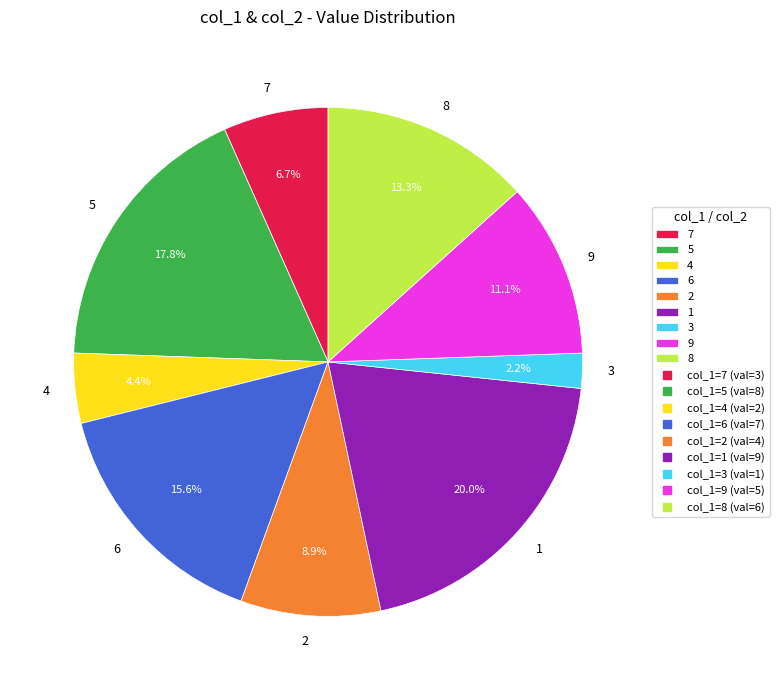

The 2 slice represents 9% of the pie. True or false?

True